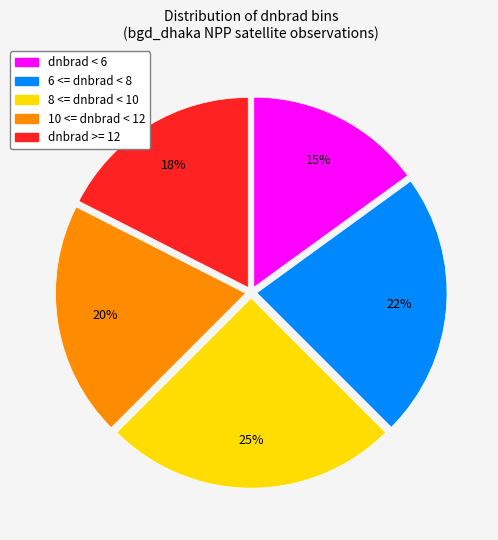

Is there a majority slice in this chart?

No